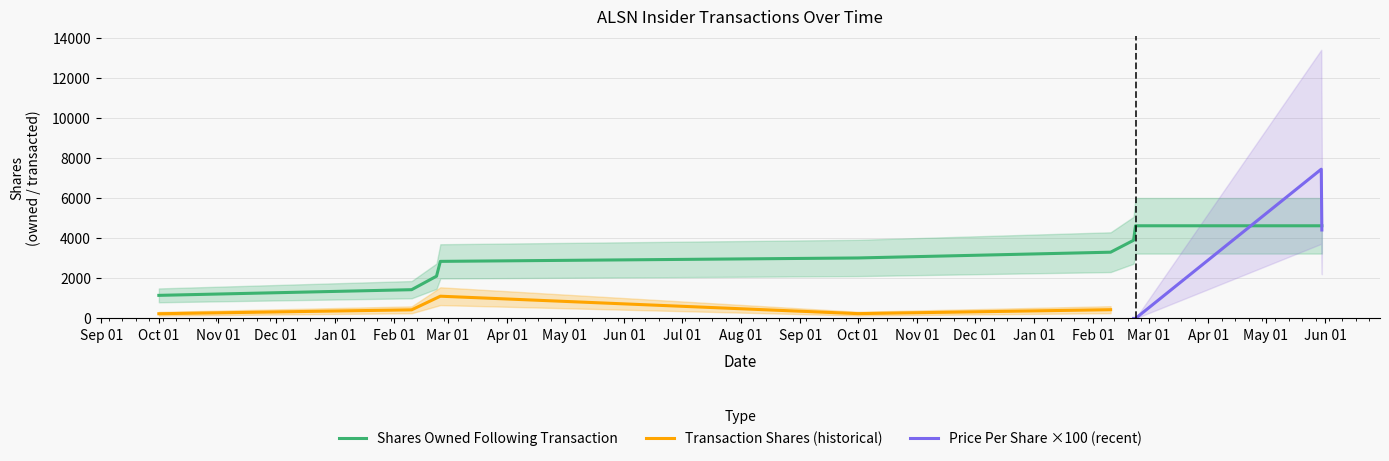

At which category is the sum across all series the highest?

2024-05-30 S